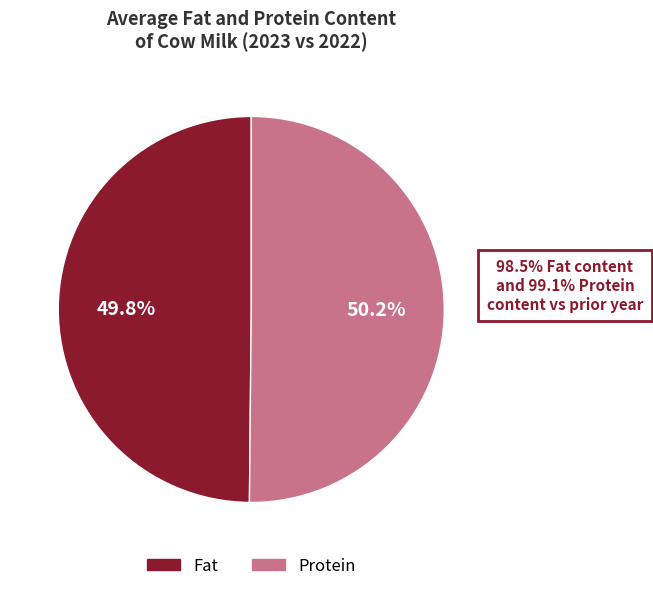

What is the ratio of the value at Protein to the value at Fat?

1.0